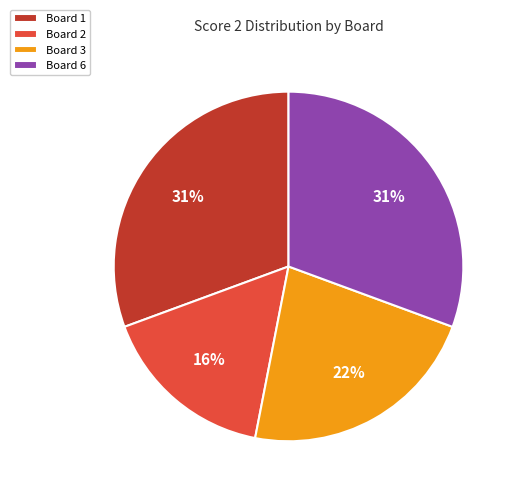

True or false: Board 6 accounts for 31% of the total.

True